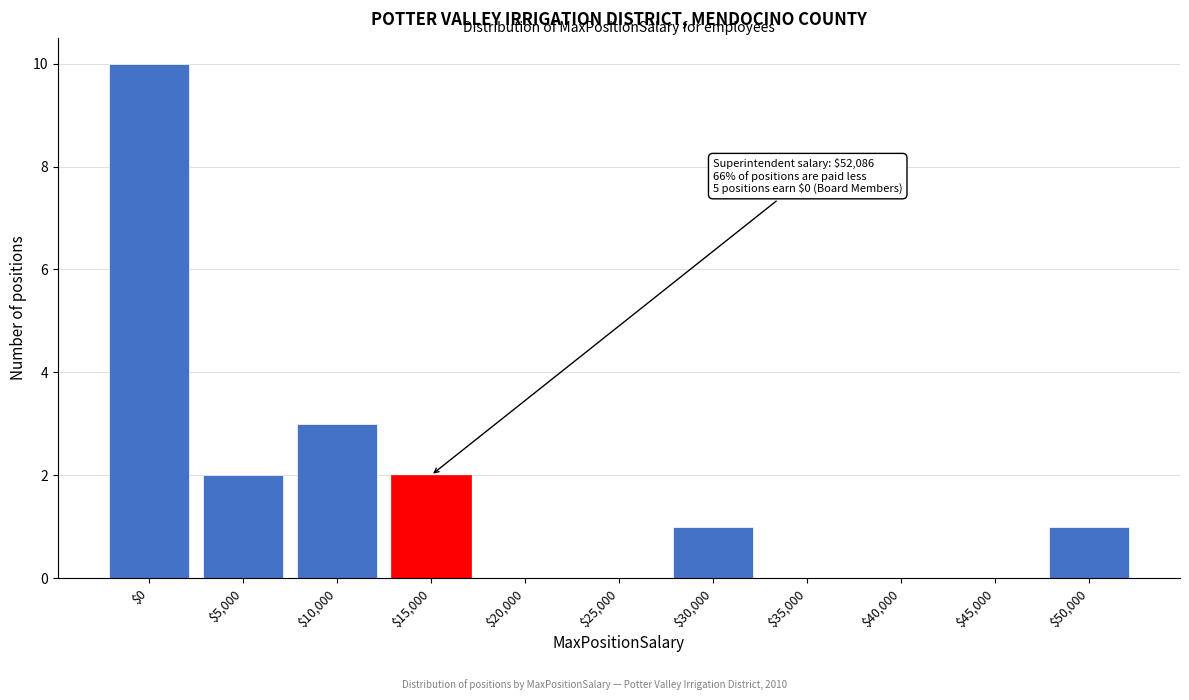

At which category does the chart reach its peak across all series?

$0